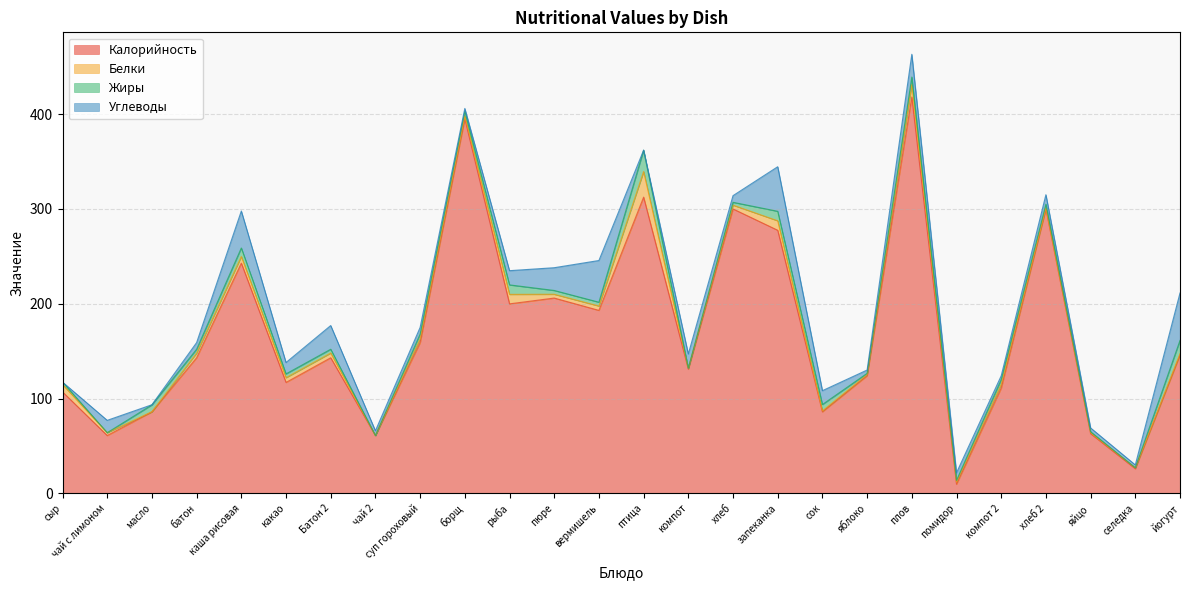

What is the label of the 18th point from the right?

суп гороховый